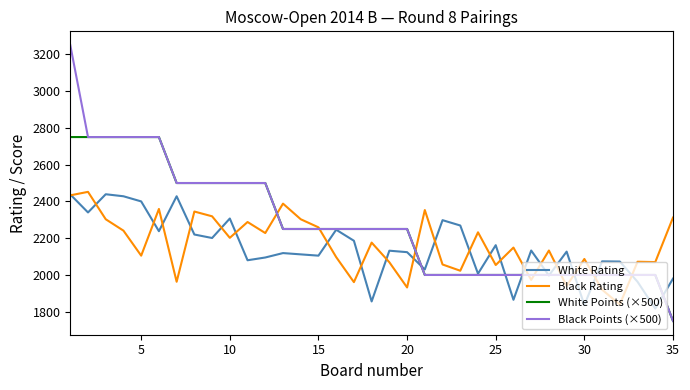

What are all the series names shown in the legend?

White Rating, Black Rating, White Points (×500), Black Points (×500)